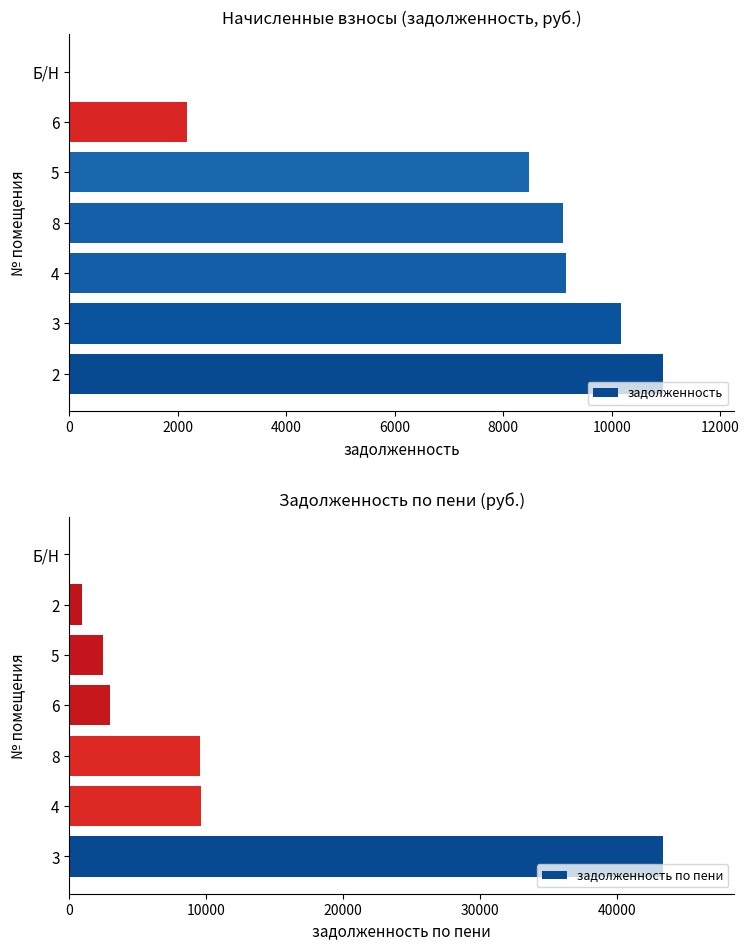

Reading left to right, what are all the values shown in this chart?

задолженность: 10947.1	10167.5	9160.4	9095.5	8478.4	2173.0	0.0
задолженность по пени: 43380.7	9640.1	9571.8	2974.2	2496.2	938.3	0.0